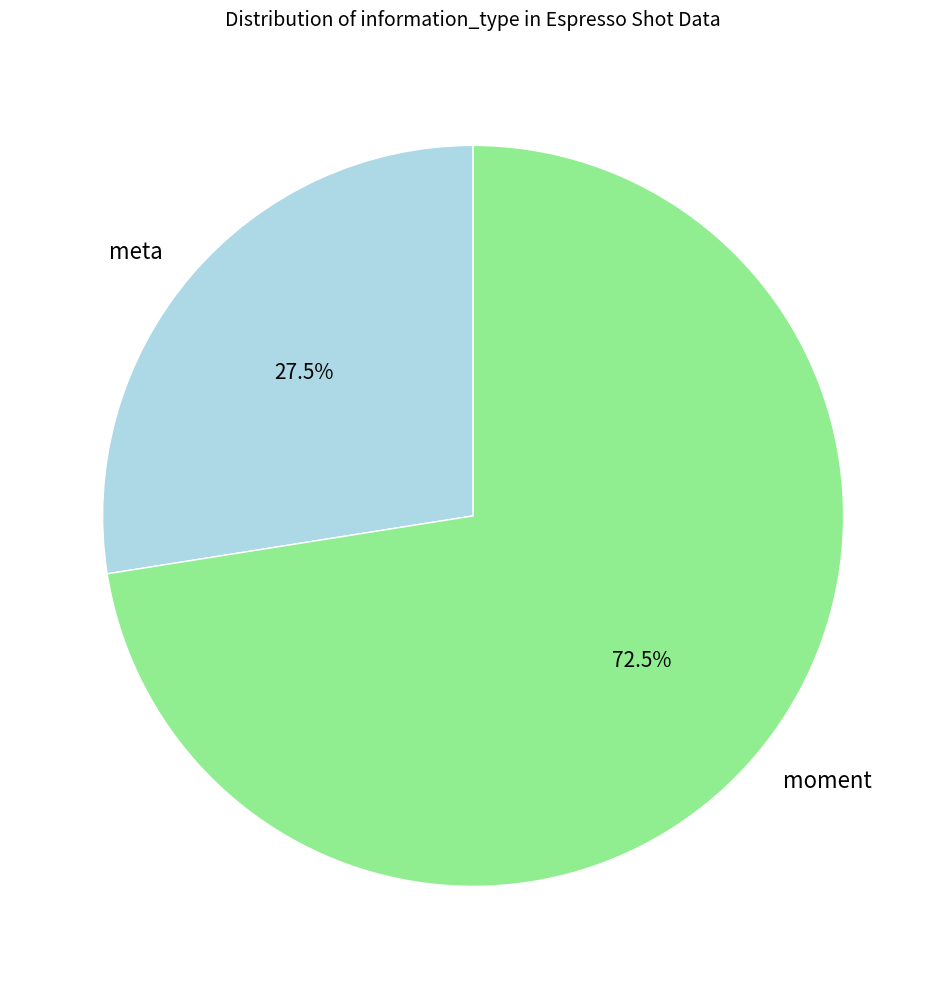

Is there a majority slice in this chart?

Yes